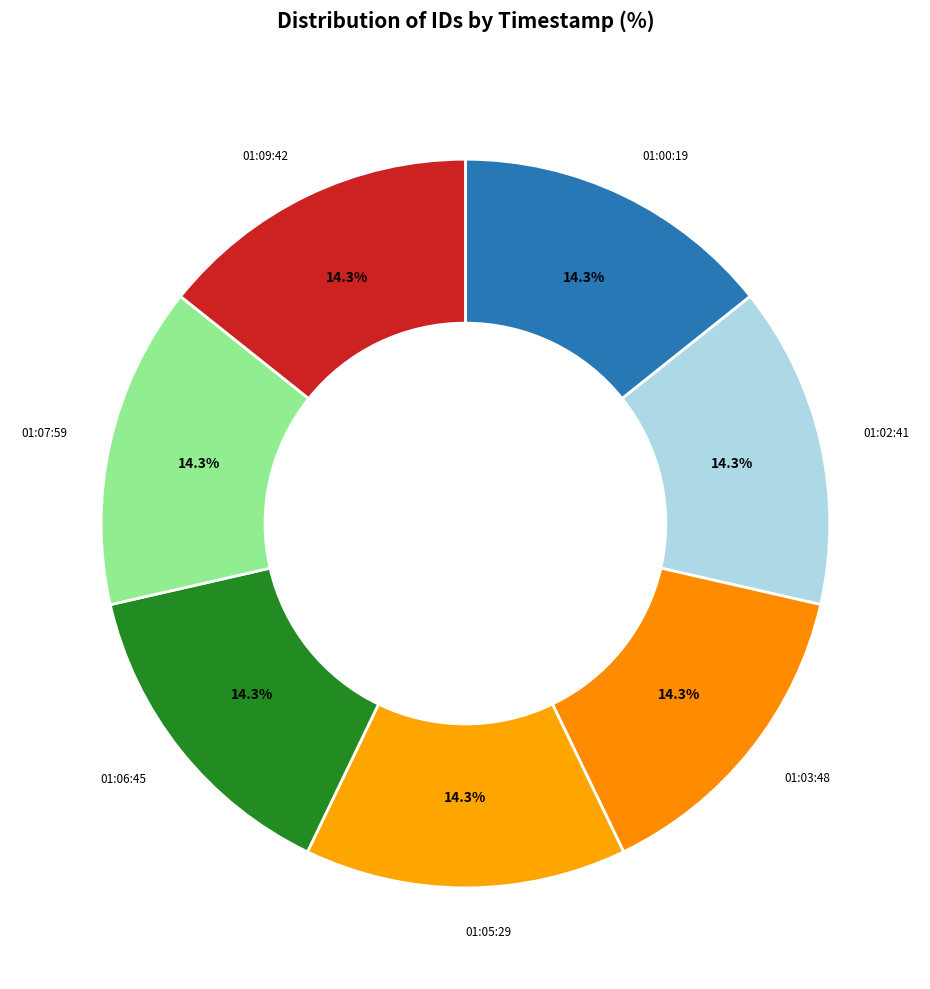

What percentage do 01:05:29 and 01:09:42 together represent?

28.6%